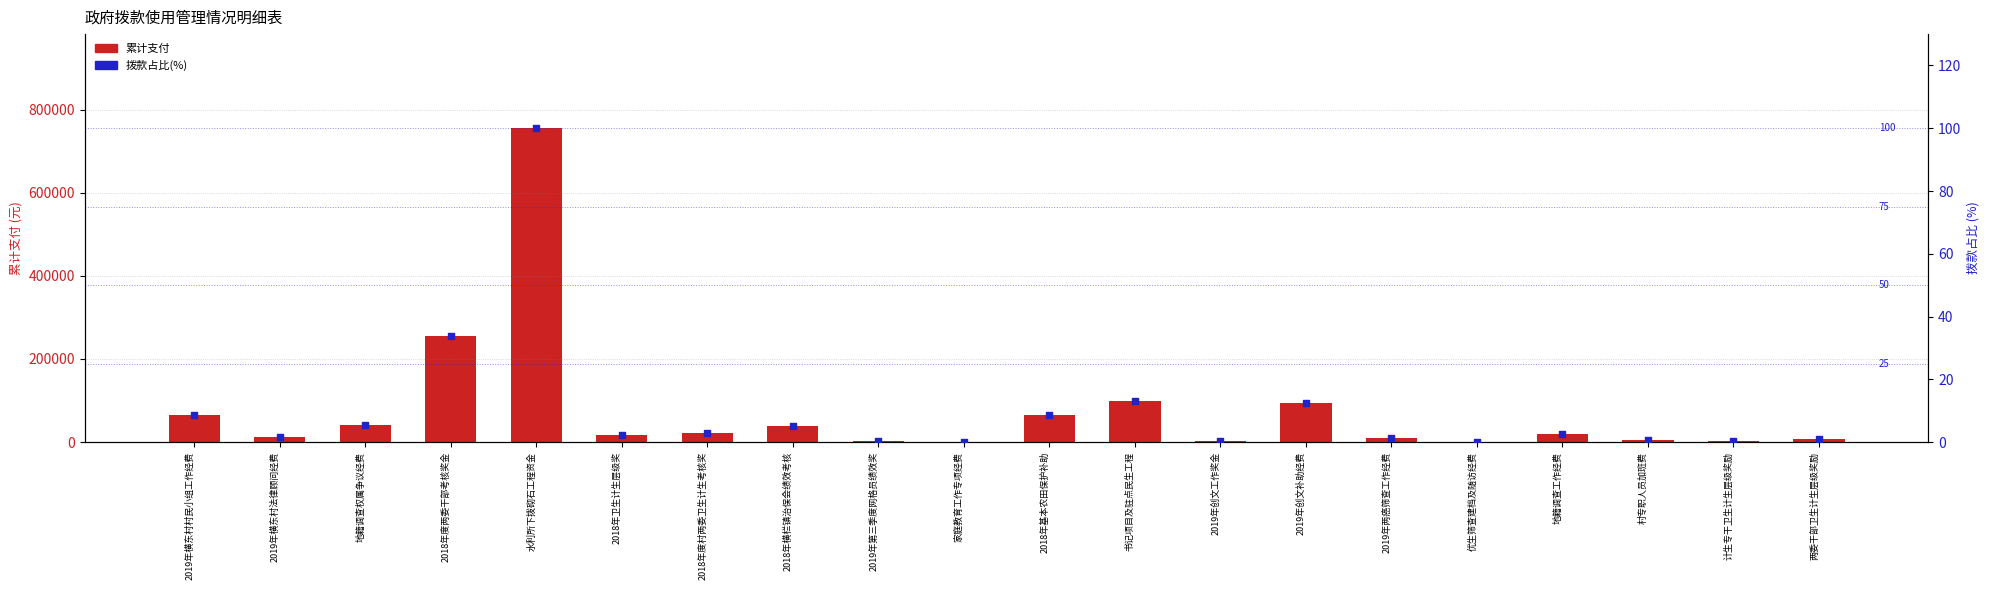

Which series reaches the maximum Y coordinate?

累计支付